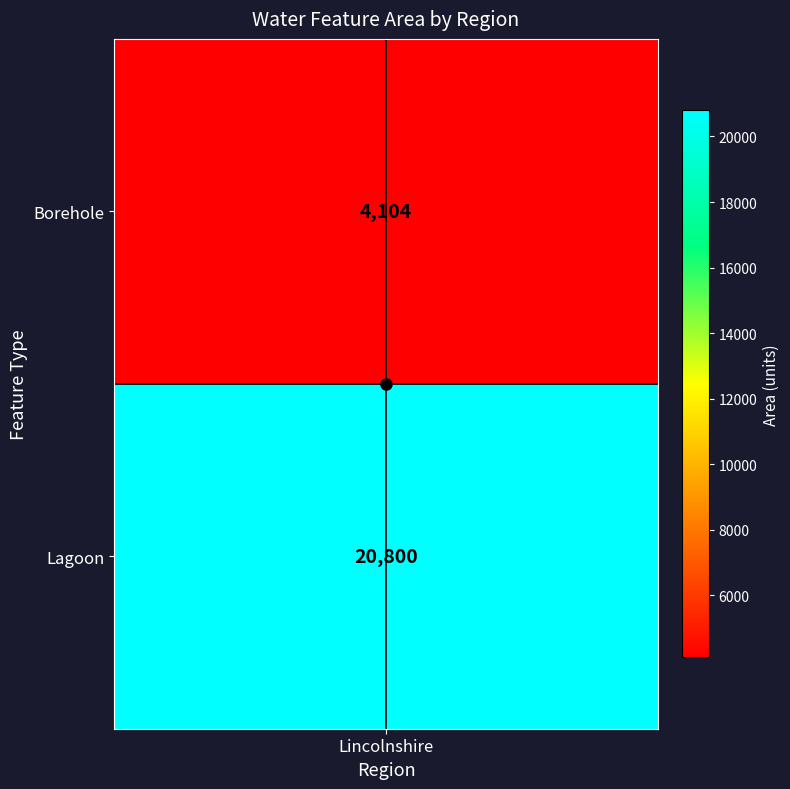

True or false: center_h has a value of 0.7 at Lincolnshire.

False